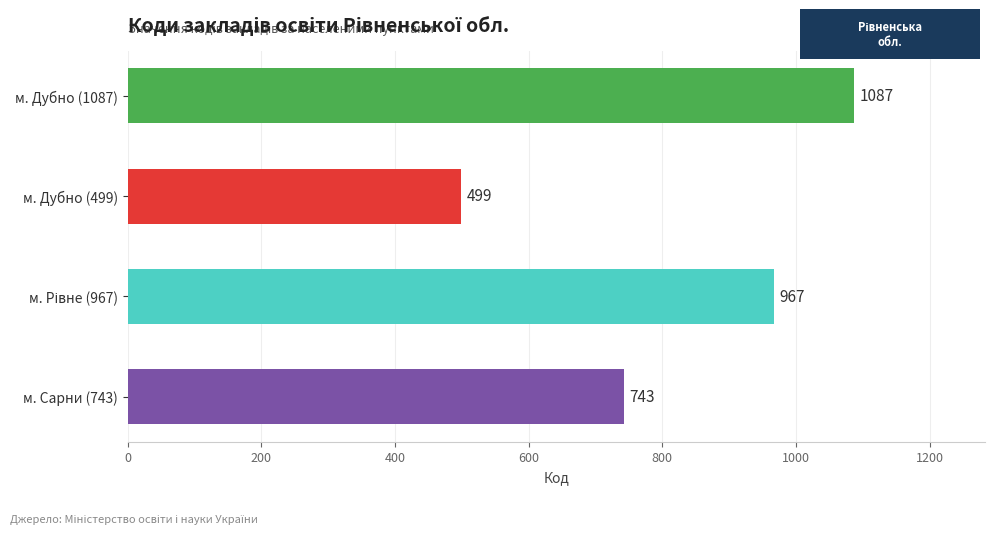

What is the greatest value displayed?

1087